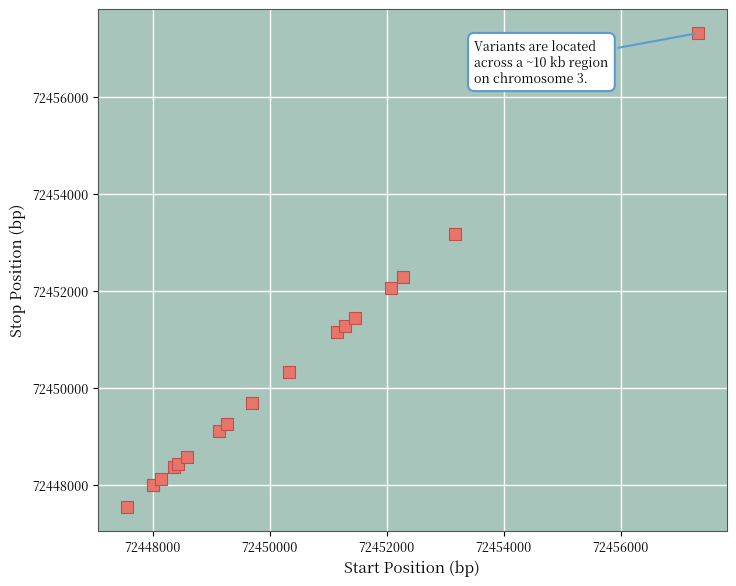

What Y value in the scatter plot is closest to 72452442?

72452286